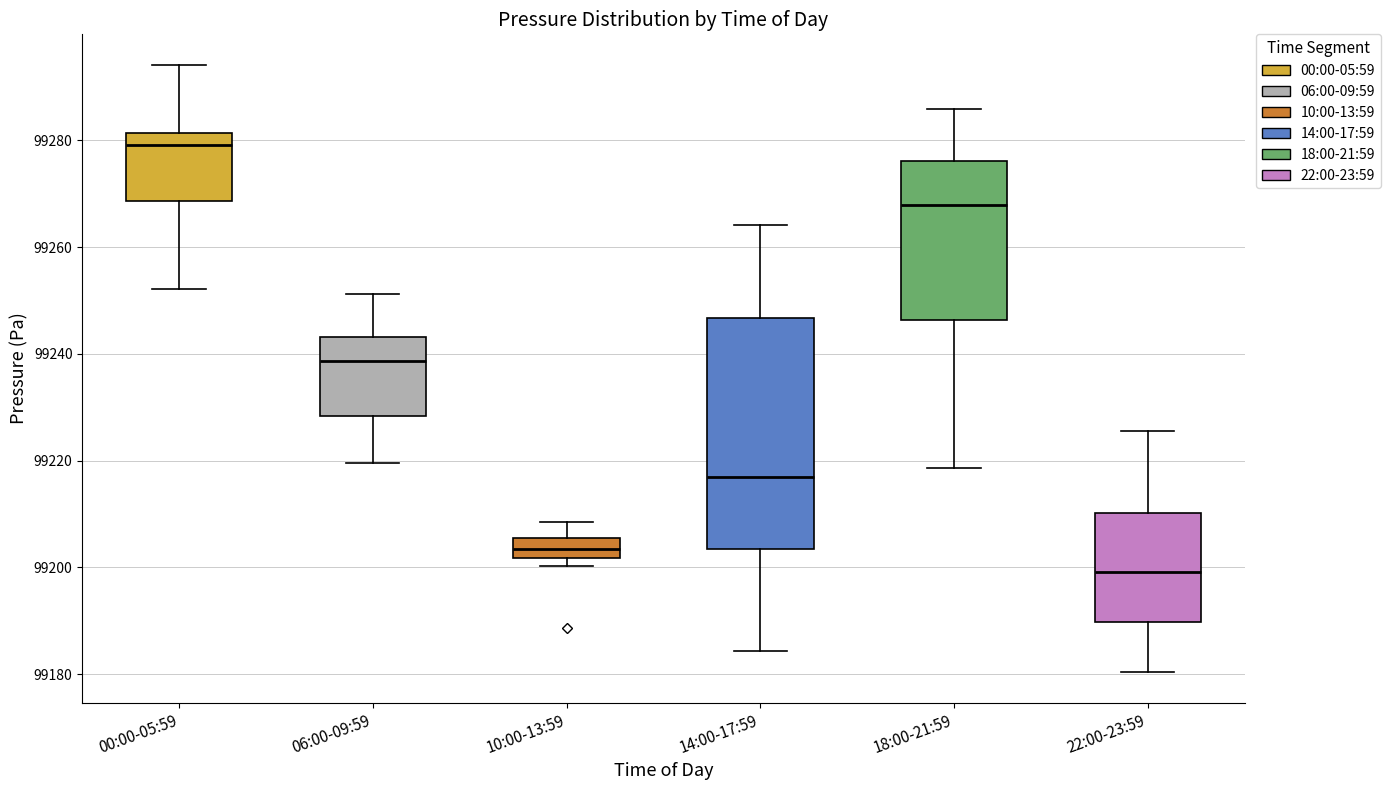

Which box is the tallest, from its lower edge to its upper edge?

14:00-17:59